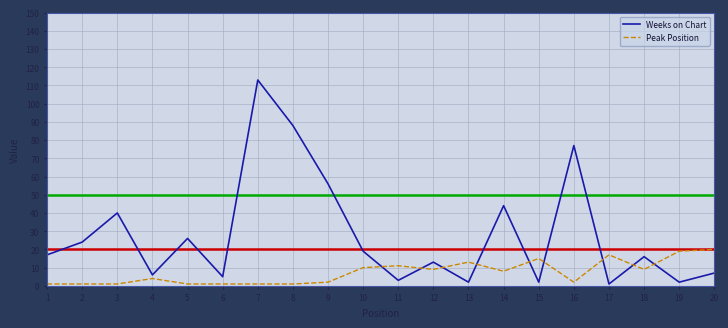

Reading right to left, extract all data points from this chart.

Weeks on Chart: 7	2	16	1	77	2	44	2	13	3	19	56	88	113	5	26	6	40	24	17
Peak Position: 20	19	9	17	2	15	8	13	9	11	10	2	1	1	1	1	4	1	1	1